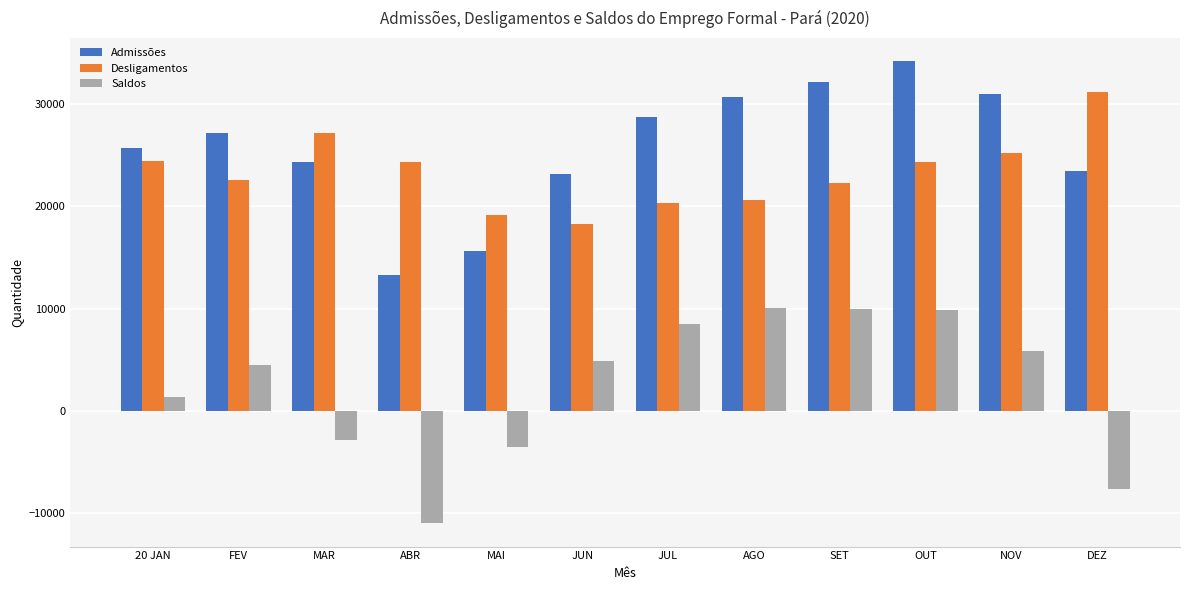

True or false: Saldos has a value of 9880 at OUT.

True